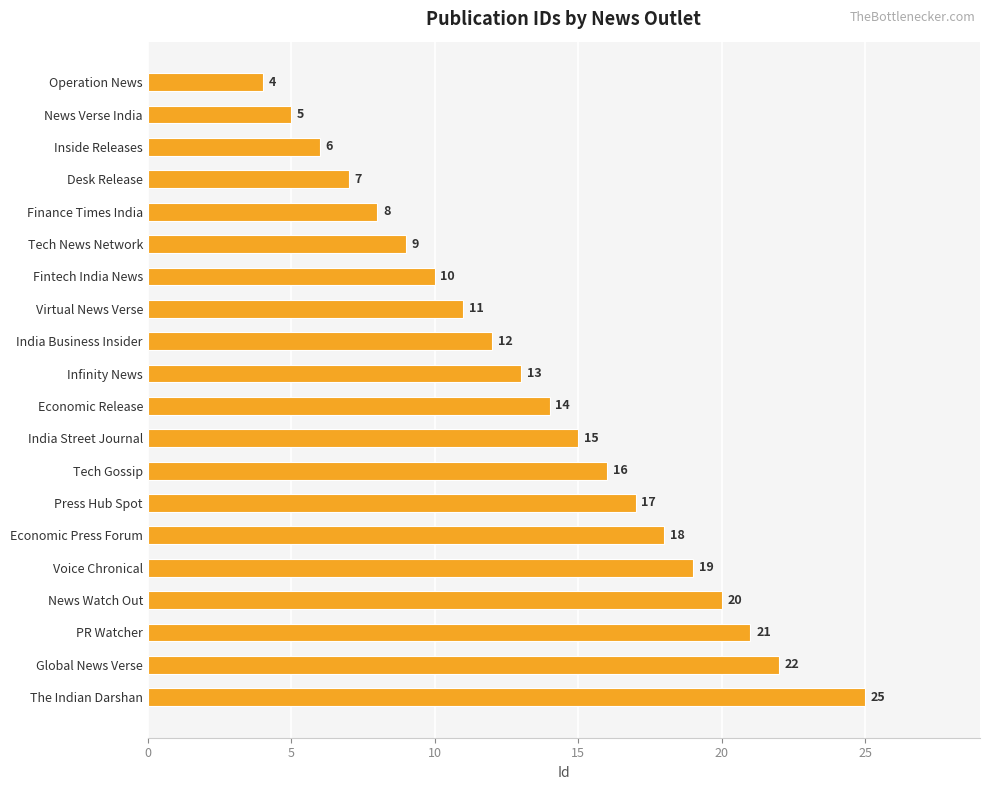

List the labels in order of value, largest first.

The Indian Darshan, Global News Verse, PR Watcher, News Watch Out, Voice Chronical, Economic Press Forum, Press Hub Spot, Tech Gossip, India Street Journal, Economic Release, Infinity News, India Business Insider, Virtual News Verse, Fintech India News, Tech News Network, Finance Times India, Desk Release, Inside Releases, News Verse India, Operation News